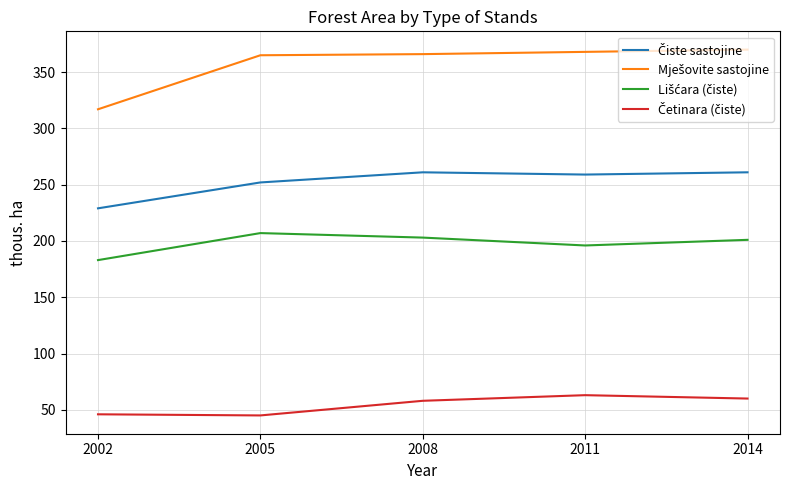

What is the difference between the highest and lowest values at 2011?

305